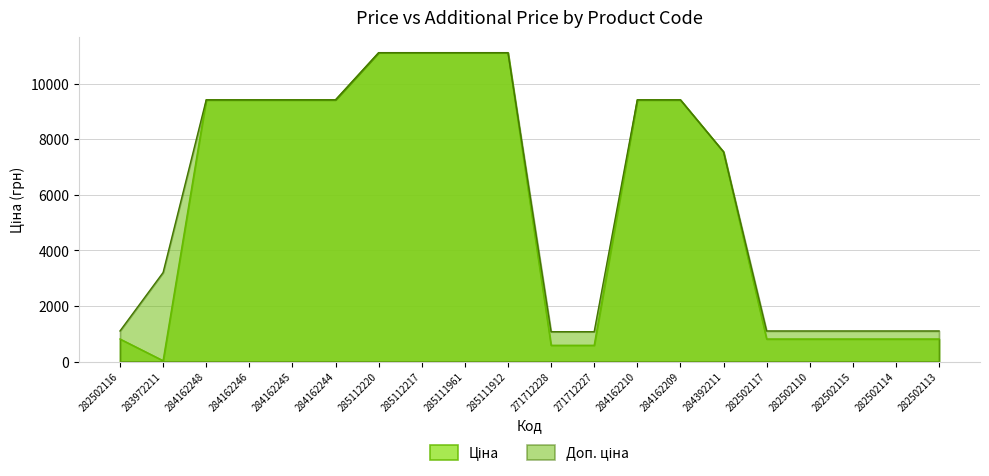

The value of Доп. ціна at 284162246 is 1986.0. True or false?

False